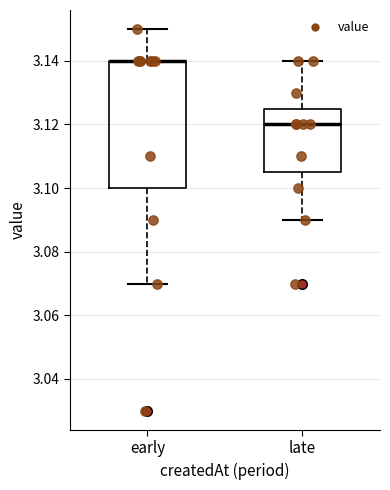

Which box is the tallest, from its lower edge to its upper edge?

early